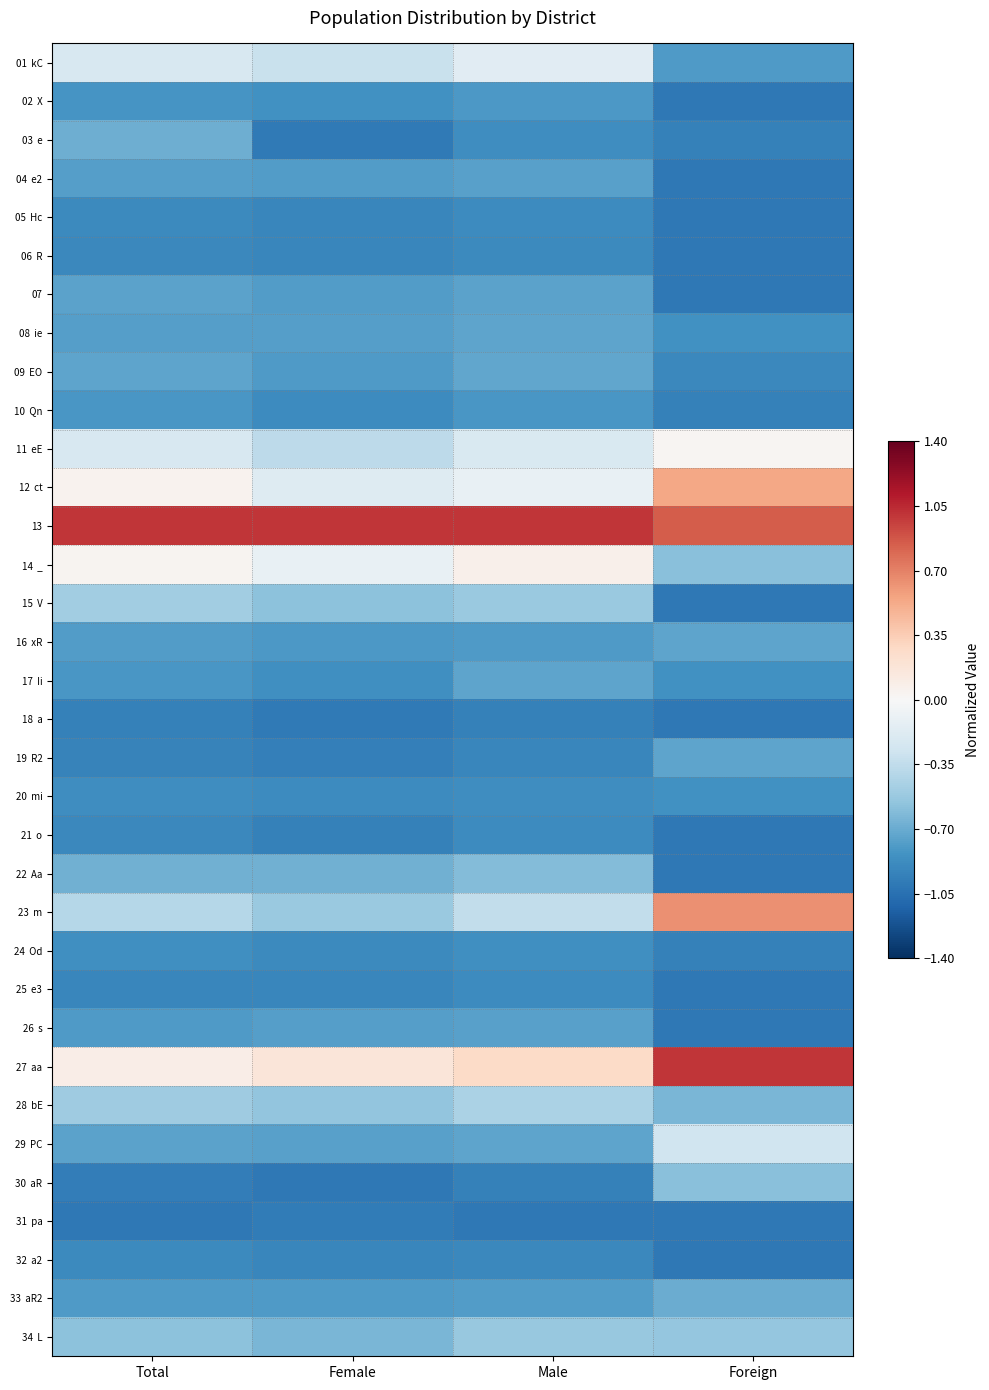

Which category has the lowest value across all series?

Foreign